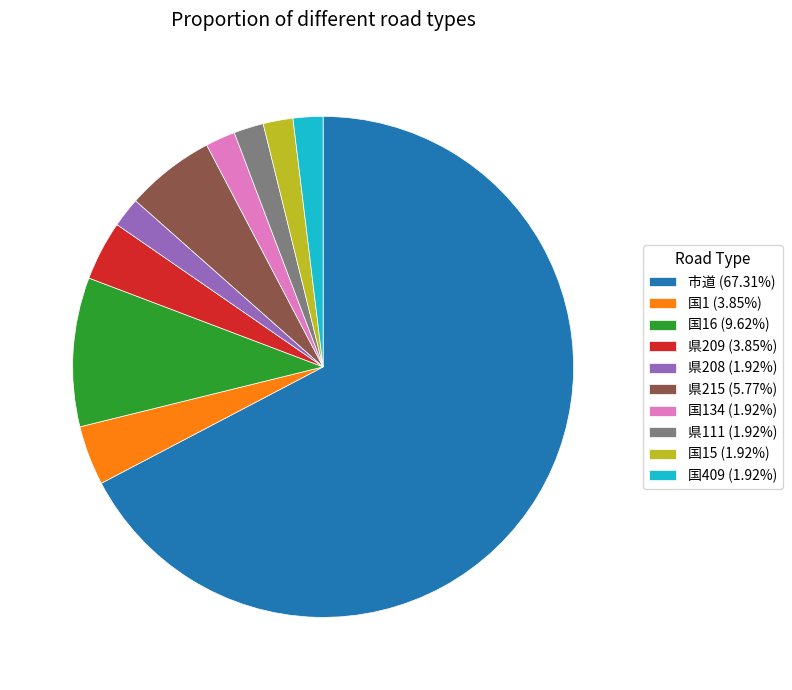

Approximately how many times larger is the value at 国16 (9.62%) compared to 県208 (1.92%)?

5.0